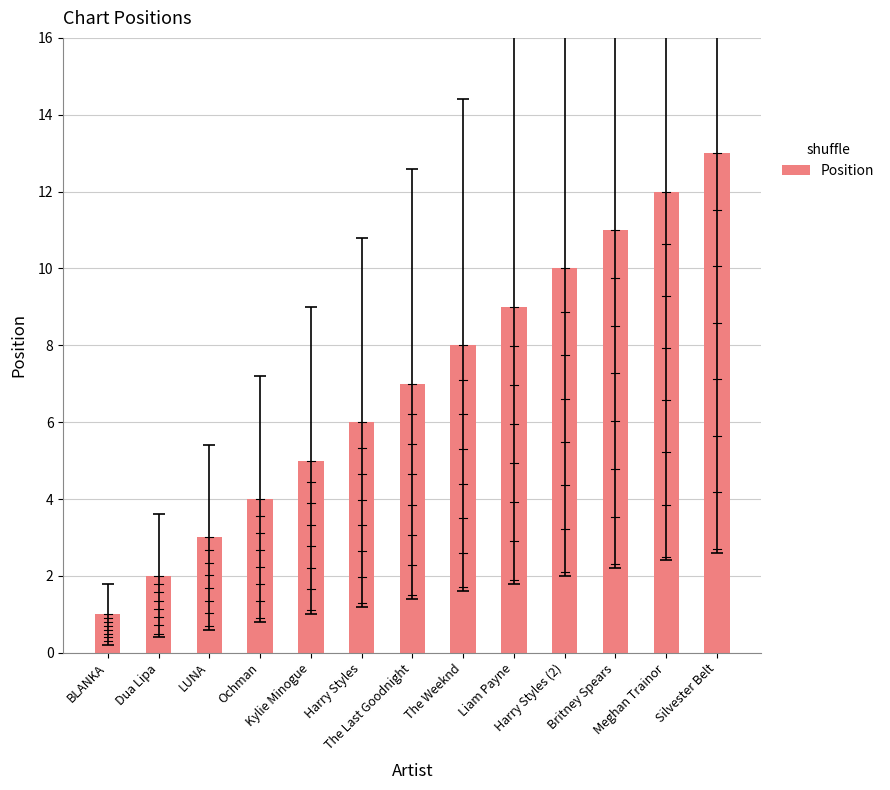

At which category does the chart reach its peak across all series?

Silvester Belt